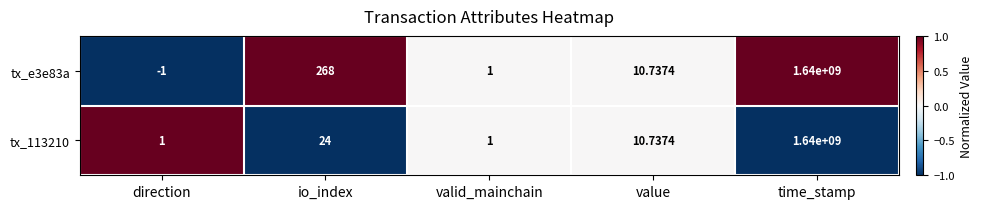

Which series changed the most between direction and valid_mainchain?

tx_e3e83a